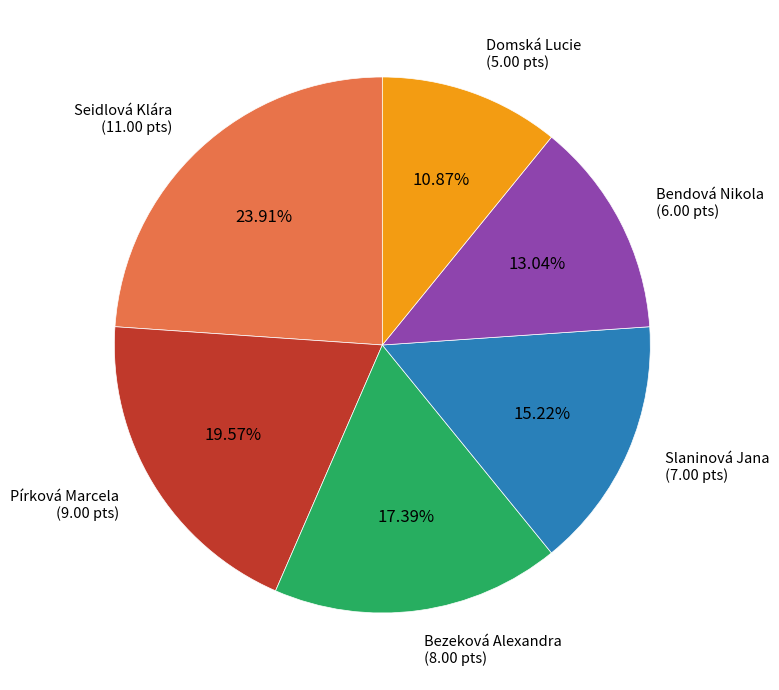

Does any single category account for the majority?

No